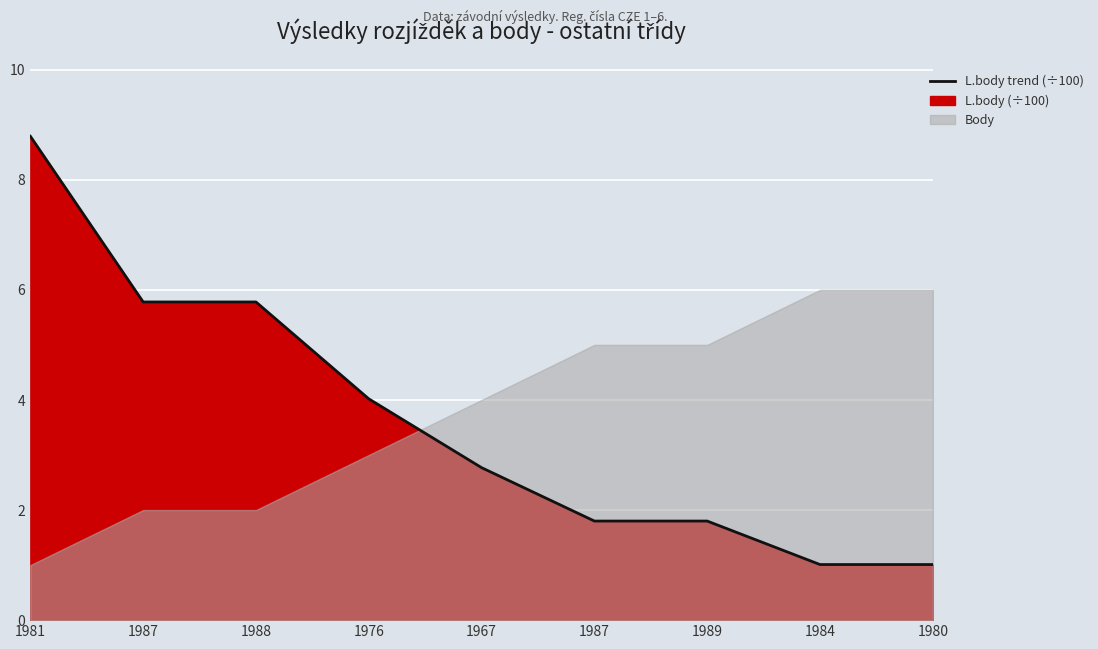

Between 1987 and 1980, which is larger?

1987